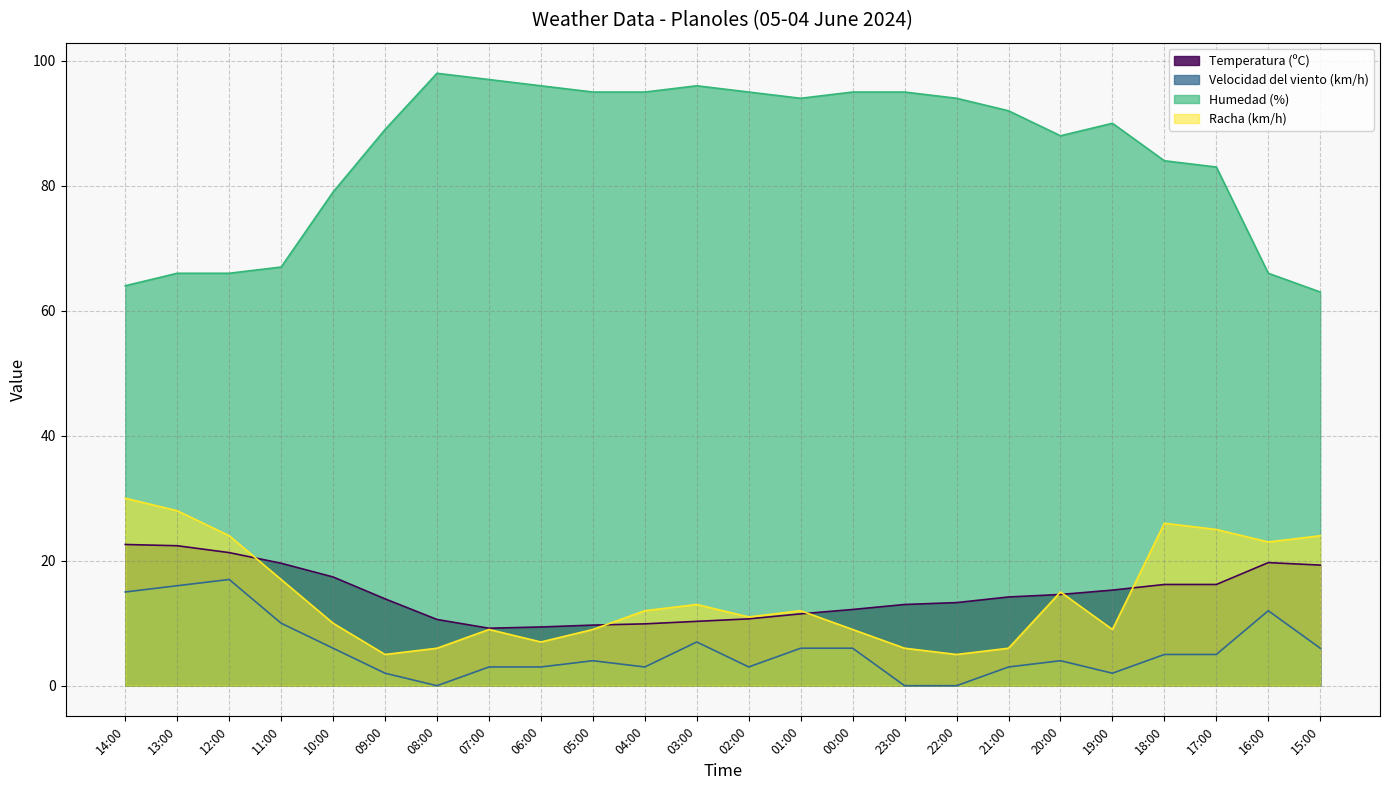

Between 21:00 and 17:00, which series saw the biggest shift?

Racha (km/h)